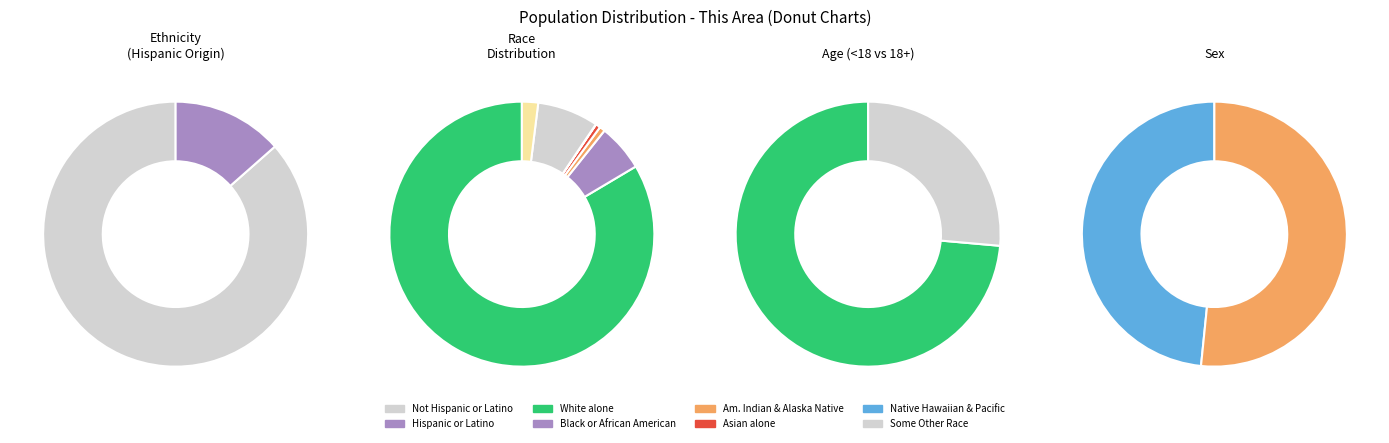

How much of the chart is everything except American Indian and Alaska Native?

99.7%